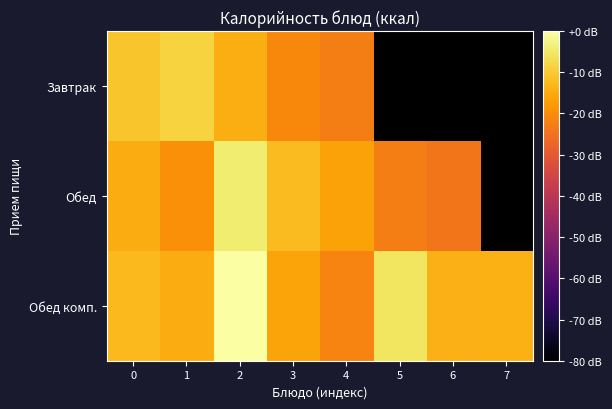

How many data points does each series have?

8